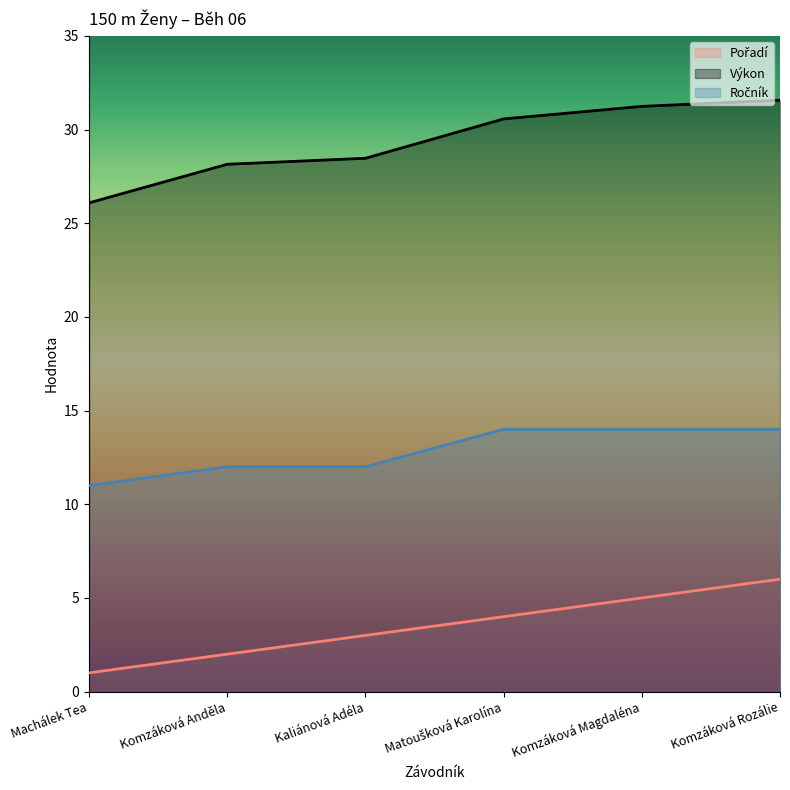

Rank the series at Kaliánová Adéla from lowest to highest value.

Pořadí, Ročník, Výkon